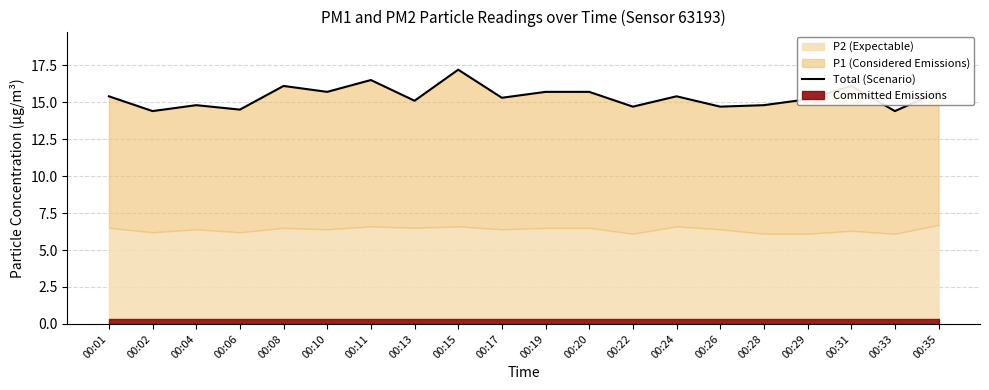

Rank the categories by value from highest to lowest.

00:15, 00:11, 00:08, 00:31, 00:10, 00:19, 00:20, 00:35, 00:01, 00:24, 00:17, 00:29, 00:13, 00:04, 00:28, 00:26, 00:22, 00:06, 00:33, 00:02